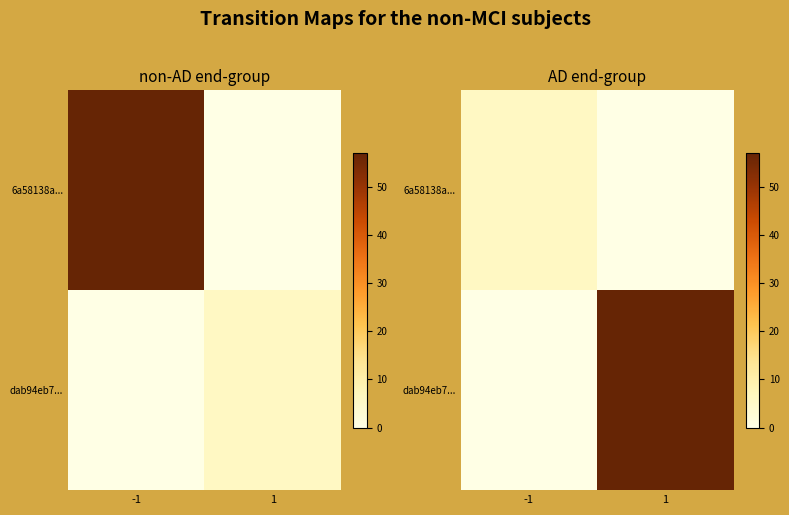

How many positive values does the 6a58138a... series have?

1